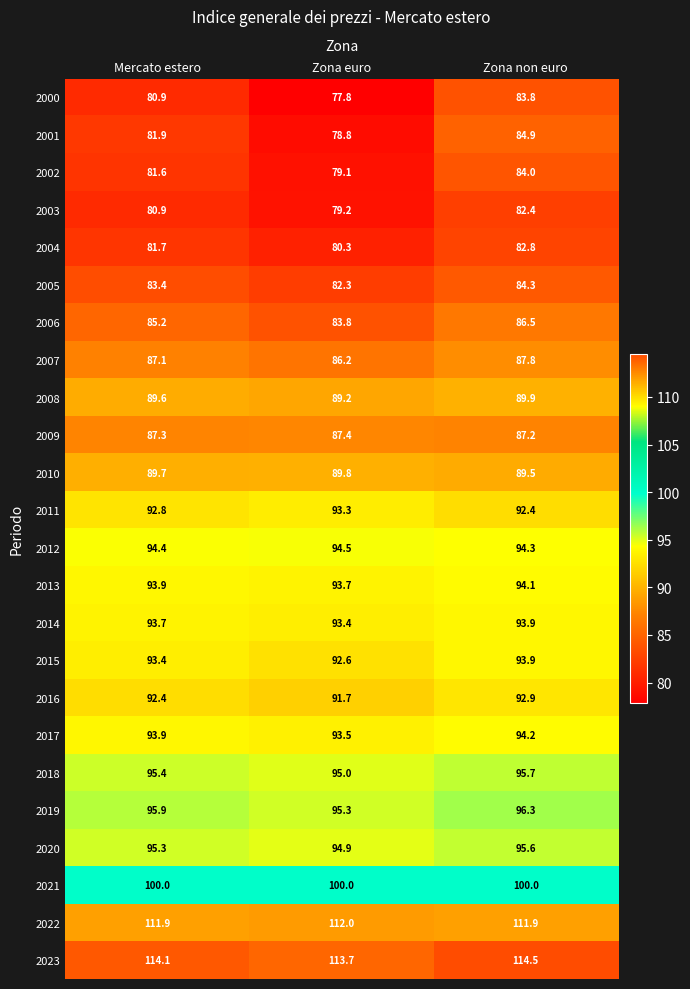

Where does the 2005 series first go above 83?

Mercato estero